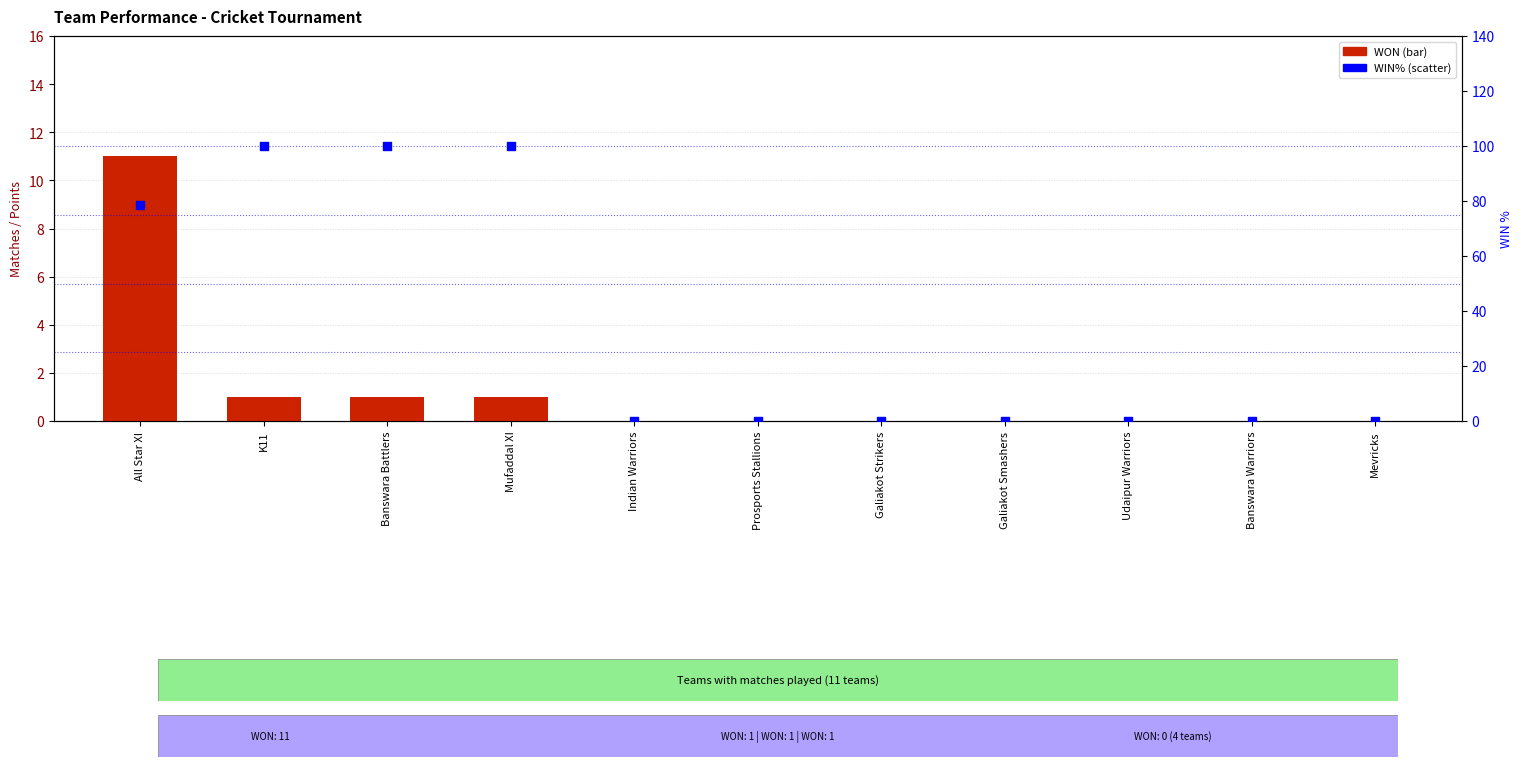

Which series has the largest total across all categories?

WIN%